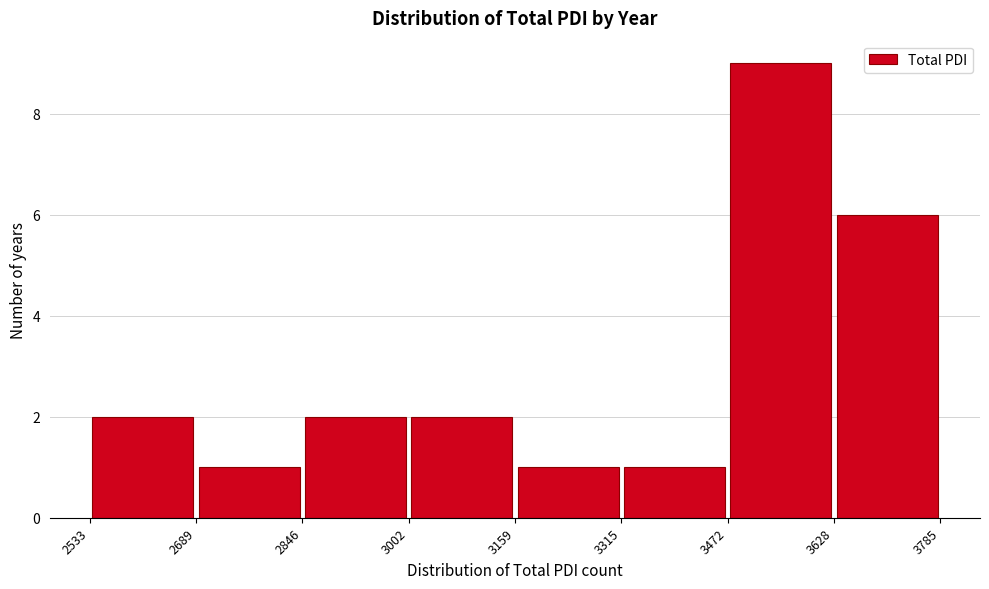

Reading left to right, transcribe this chart: for each bar, give the range it covers on the x-axis and its height. The values are not printed on the chart, so give them approximately, as read against the axis.

2533 to 2689: 2
2689 to 2846: 1
2846 to 3002: 2
3002 to 3159: 2
3159 to 3315: 1
3315 to 3472: 1
3472 to 3628: 9
3628 to 3785: 6